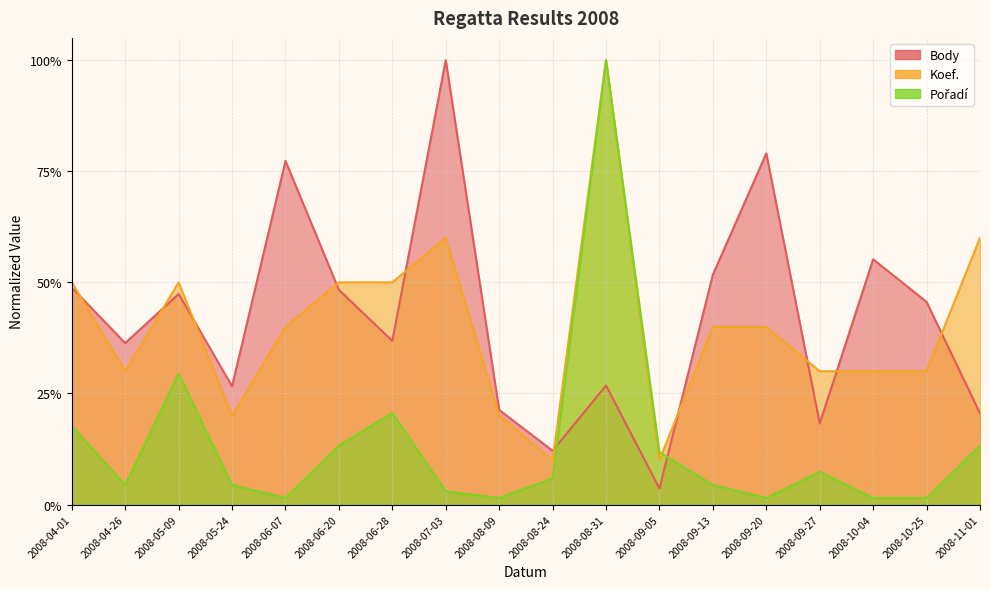

What is the spread (max minus min) of values at 2008-04-01?

0.3